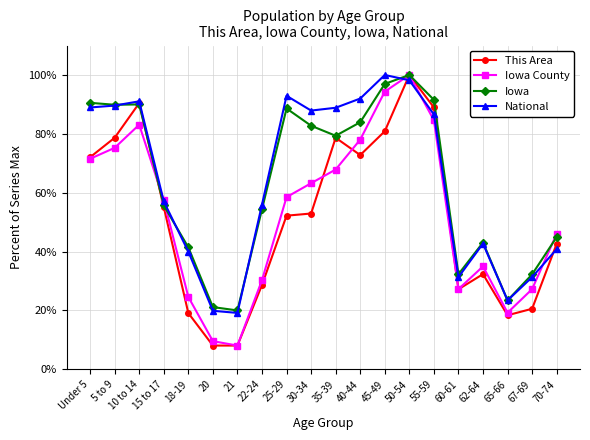

True or false: National and Iowa County intersect in this chart.

True